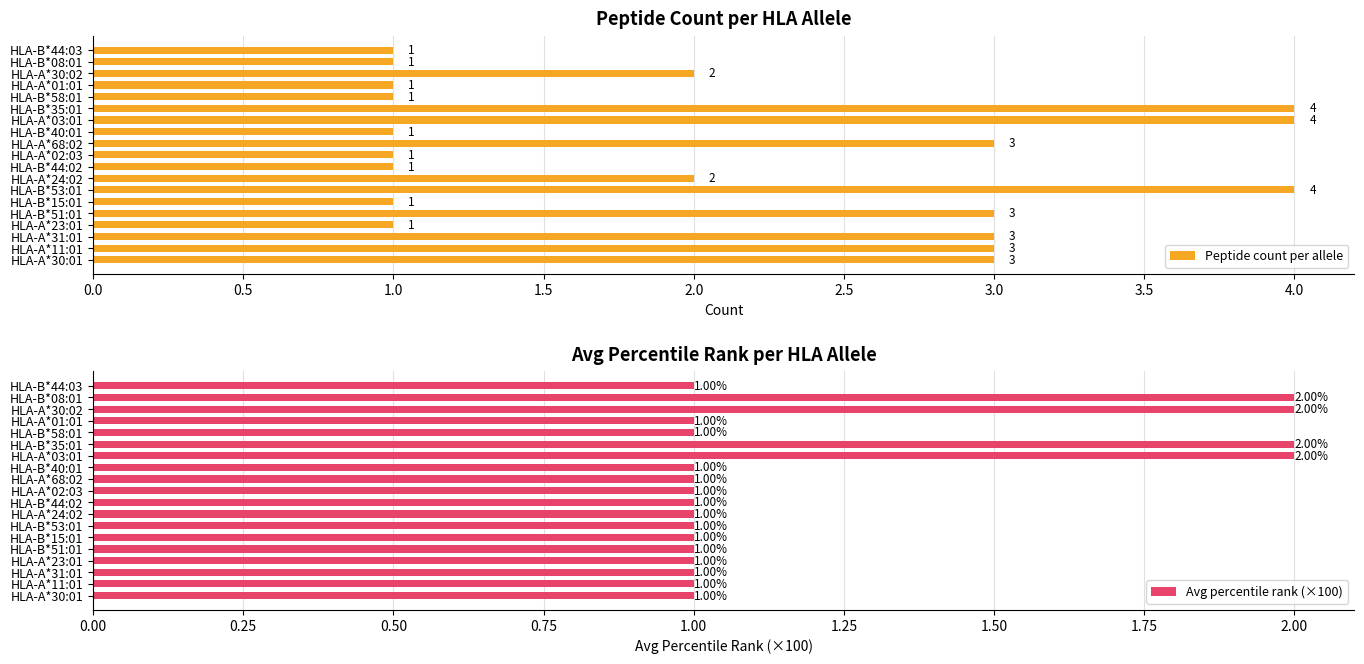

What are all the series names shown in the legend?

Peptide count per allele, Avg percentile rank (×100)